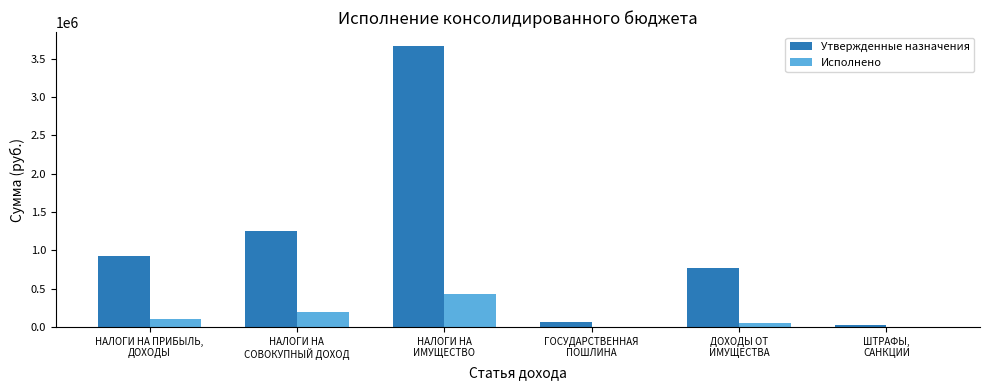

How many distinct data groups are displayed?

2